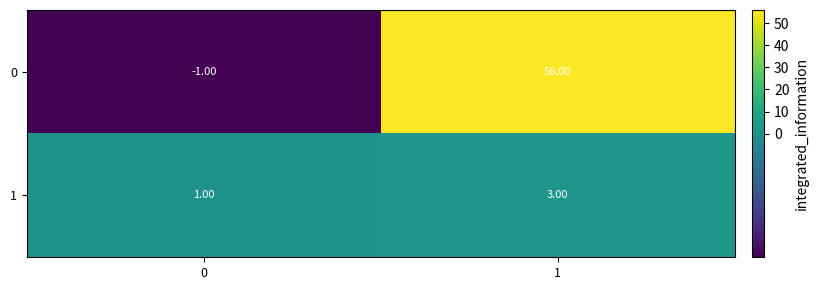

What is the difference between the 0 values at 1 and 0?

57